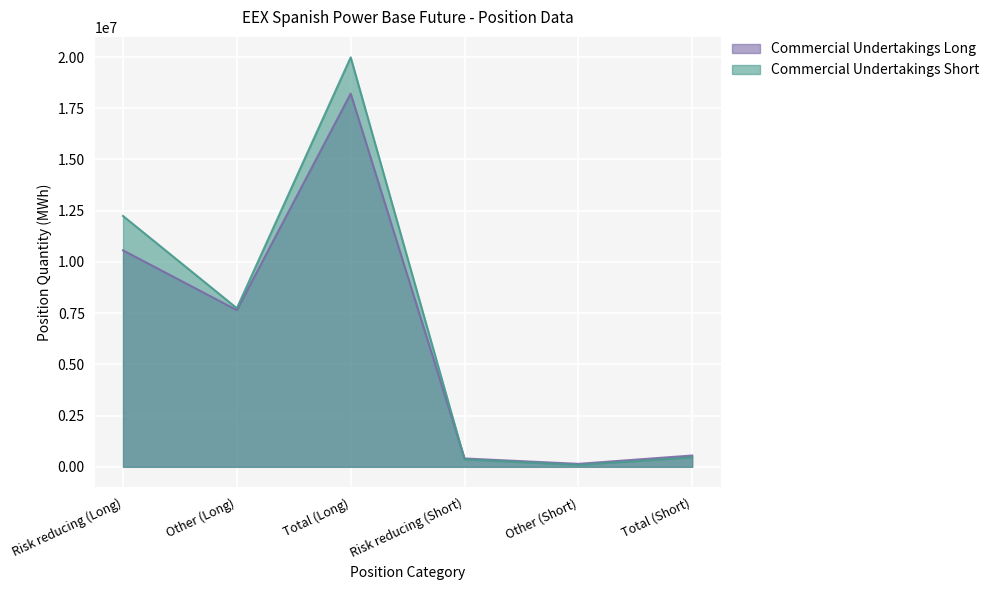

How many series are shown in this chart?

2